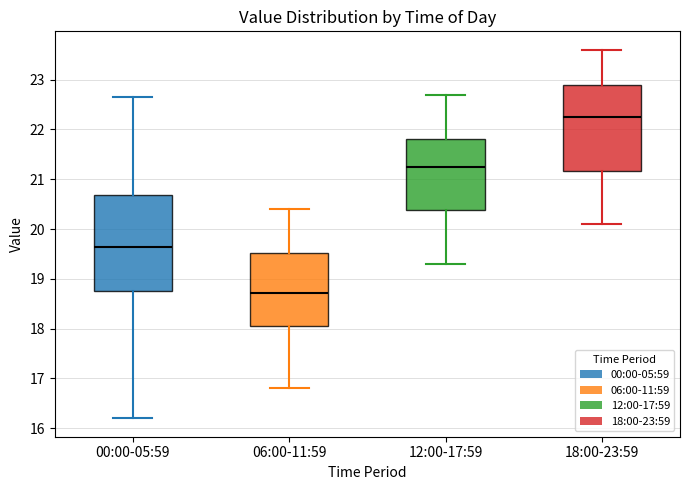

Reading left to right, read every box against the y-axis: the position of its median line, the range the box covers, and the ends of its whiskers. The values are not printed on the chart, so give them approximately, as read against the axis.

00:00-05:59: median 19.6, box 18.8 to 20.7, whiskers 16.2 to 22.7
06:00-11:59: median 18.7, box 18.1 to 19.5, whiskers 16.8 to 20.4
12:00-17:59: median 21.3, box 20.4 to 21.8, whiskers 19.3 to 22.7
18:00-23:59: median 22.3, box 21.2 to 22.9, whiskers 20.1 to 23.6